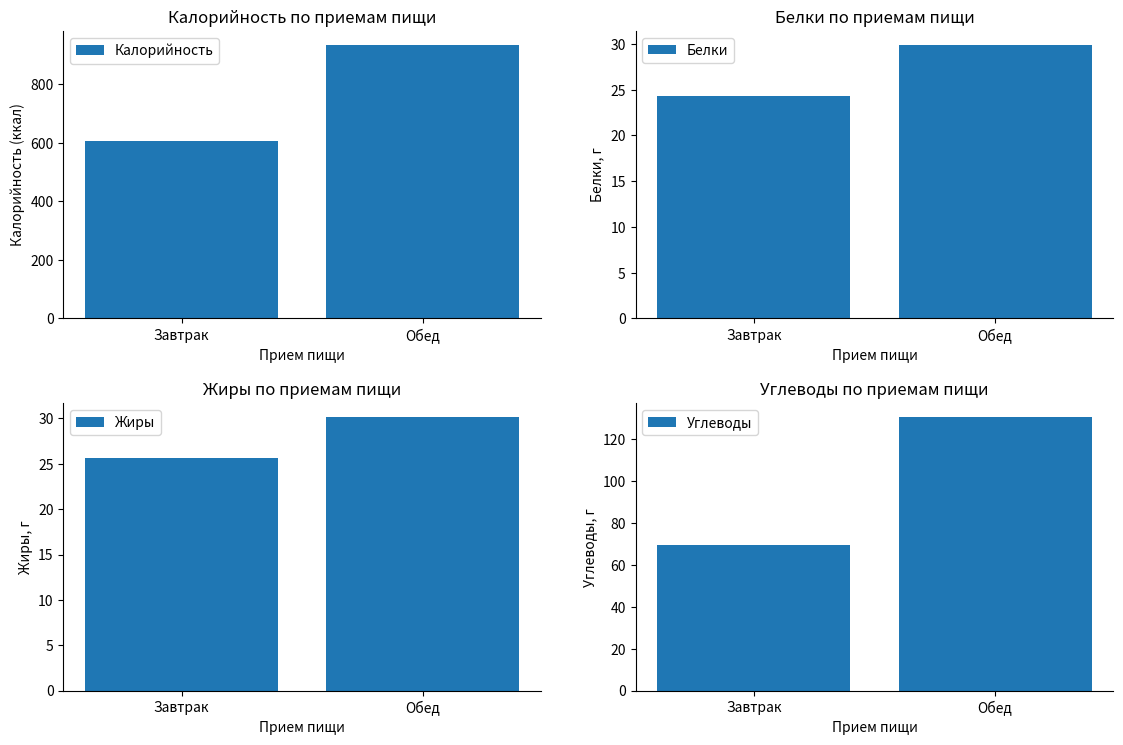

At how many categories does at least one series exceed 727?

1